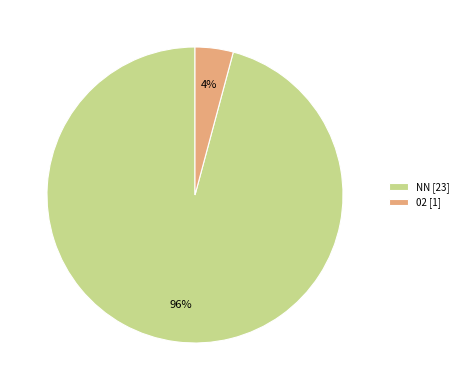

To the nearest percent, what is the combined percentage of NN [23] and 02 [1]?

100%